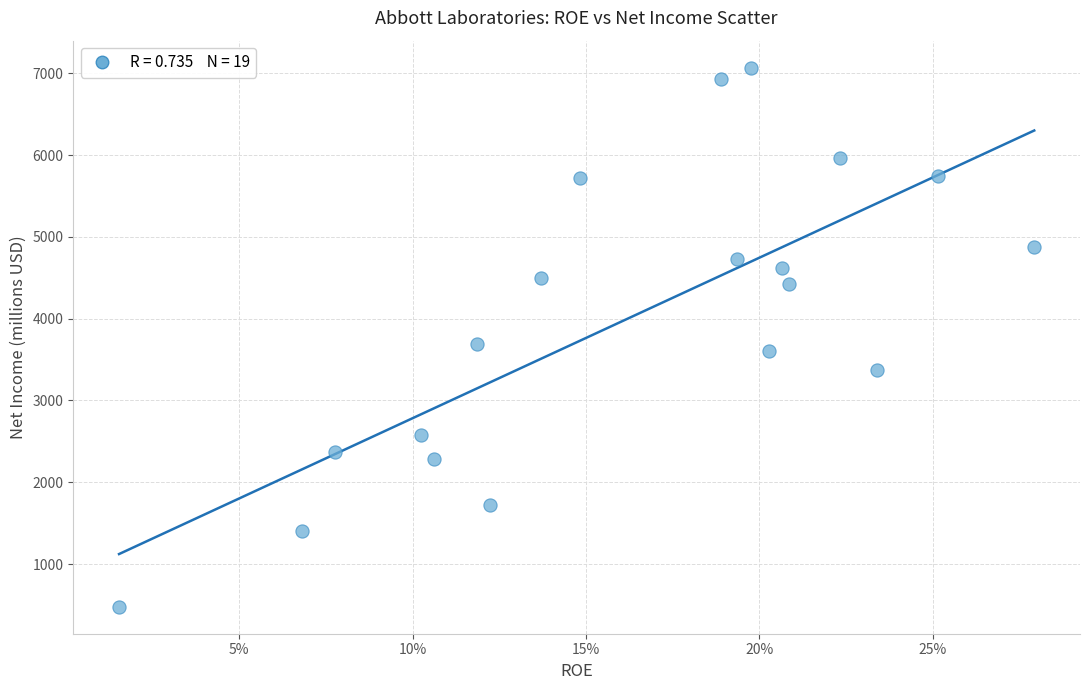

What Y value in the scatter plot is closest to 3774?

3687